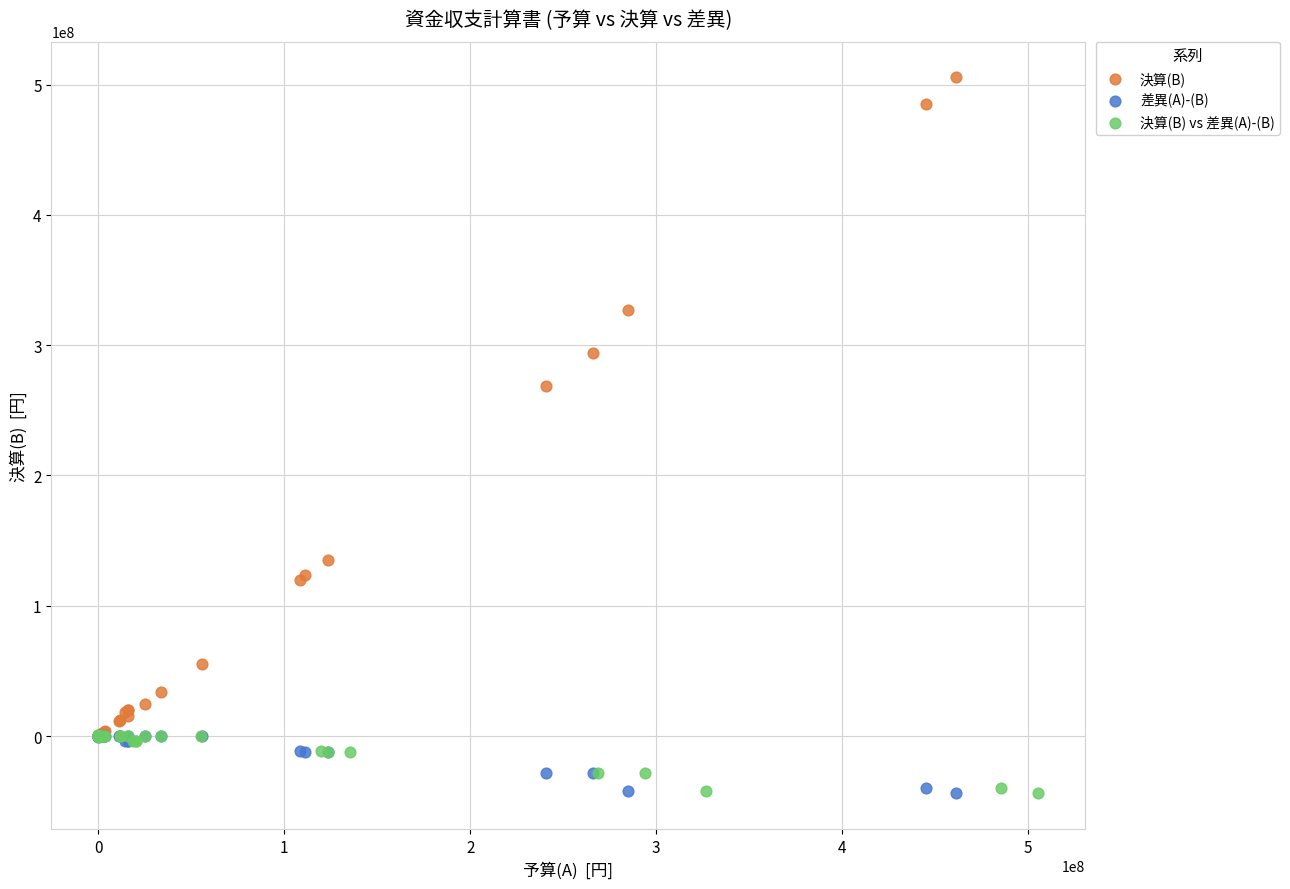

Which series has the widest spread of Y values?

決算(B)